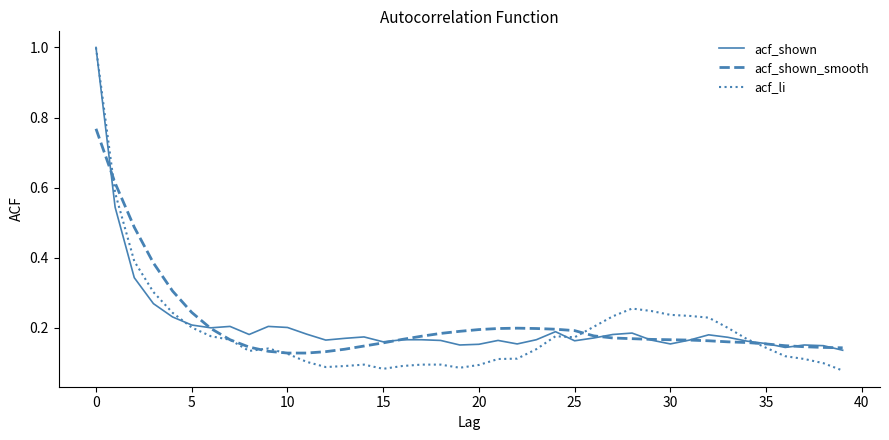

Which series has the widest spread of values?

acf_li